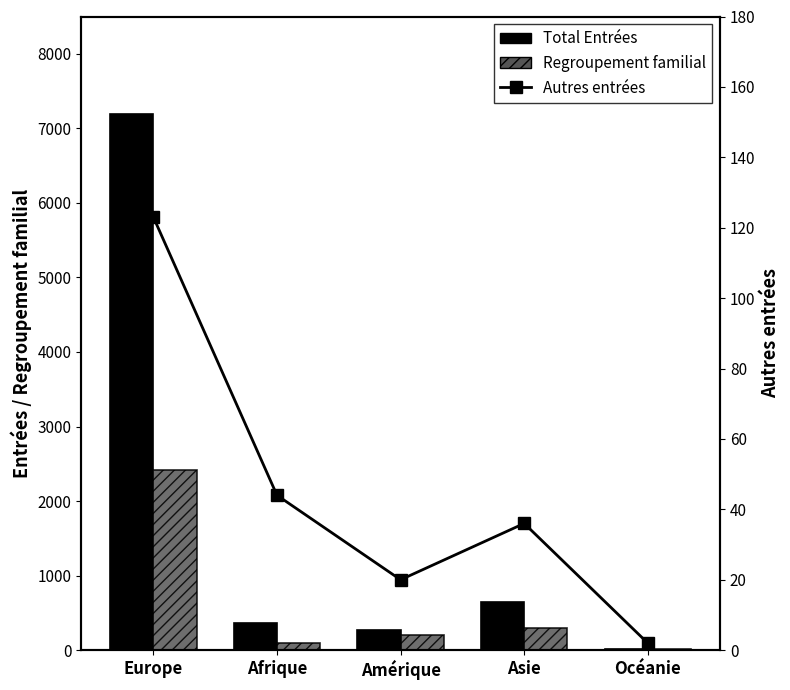

What is the total value across all series at Amérique?

496